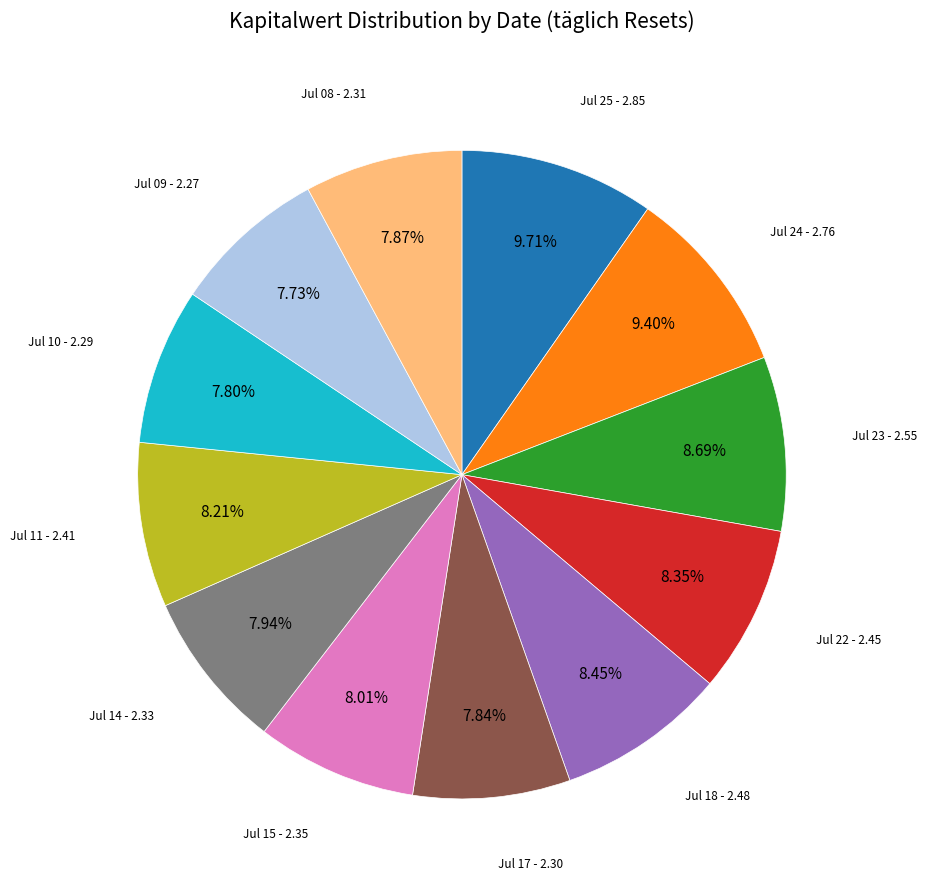

Does any single category account for the majority?

No